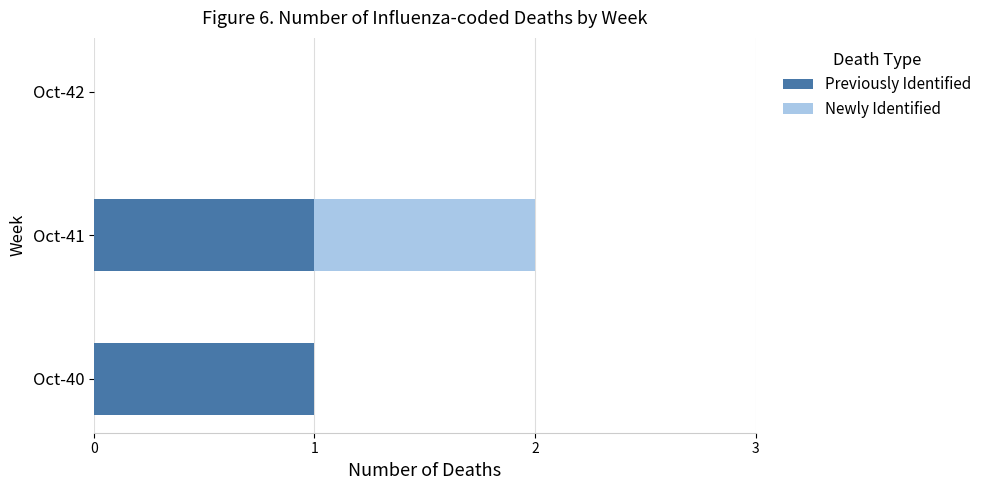

At which category is the sum across all series the highest?

Oct-41